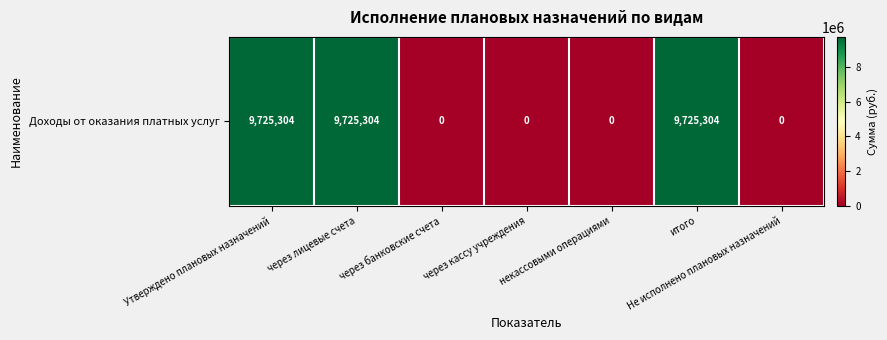

At which label is the value closest to 4862651?

через банковские счета